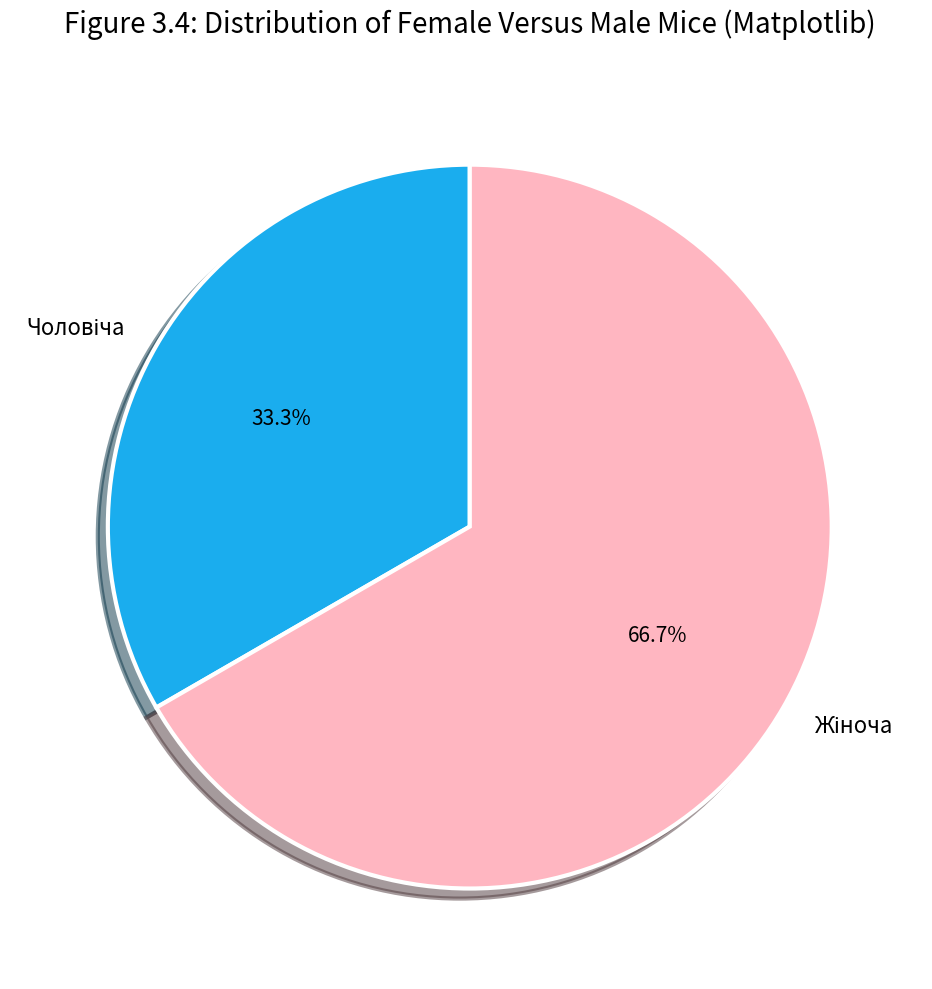

Is there a majority slice in this chart?

Yes